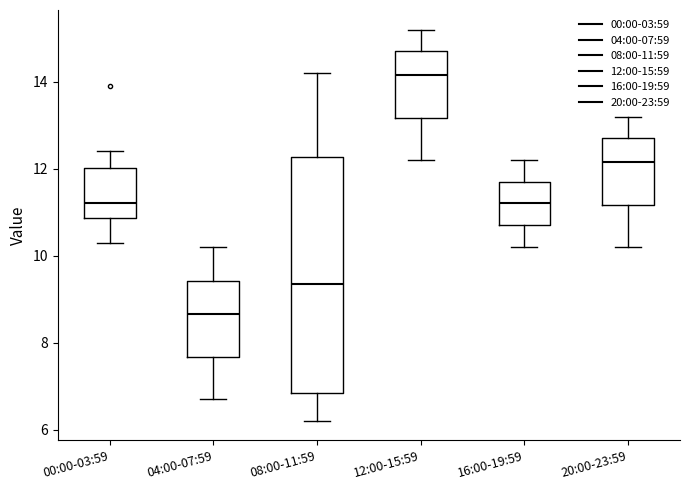

Where does the lower whisker of the box for 00:00-03:59 end on the y-axis? The values are not printed on the chart, so give them approximately, as read against the axis.

10.4